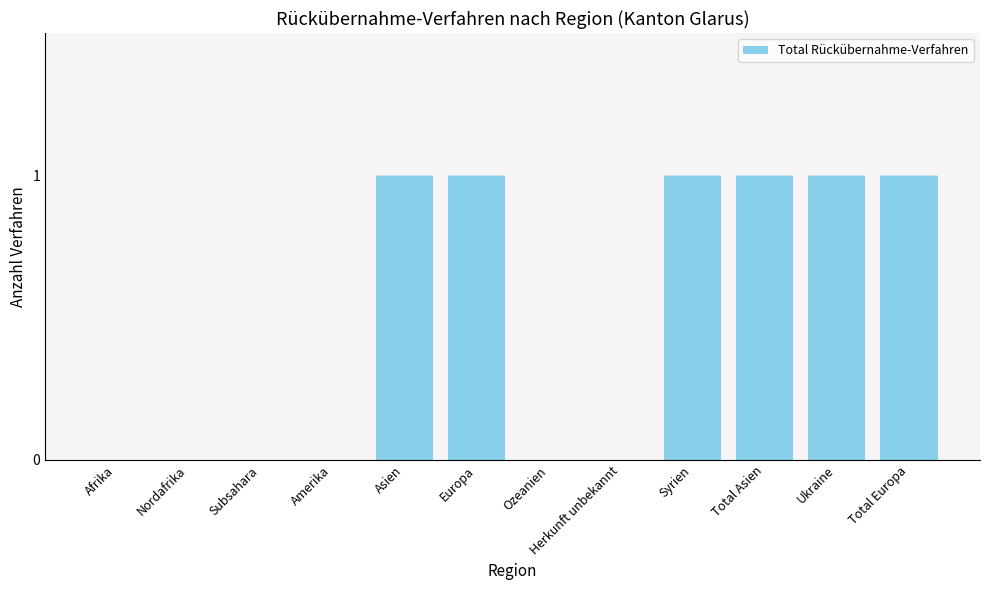

The chart shows a value of 0 at Subsahara. True or false?

True